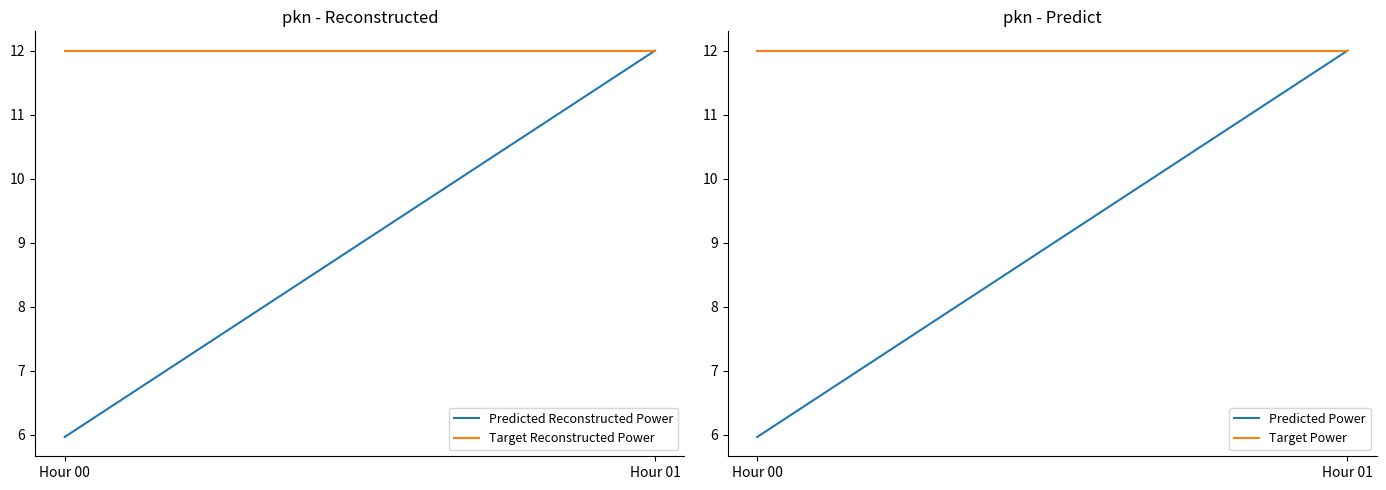

At which label is Predicted Power closest to 8?

Hour 00